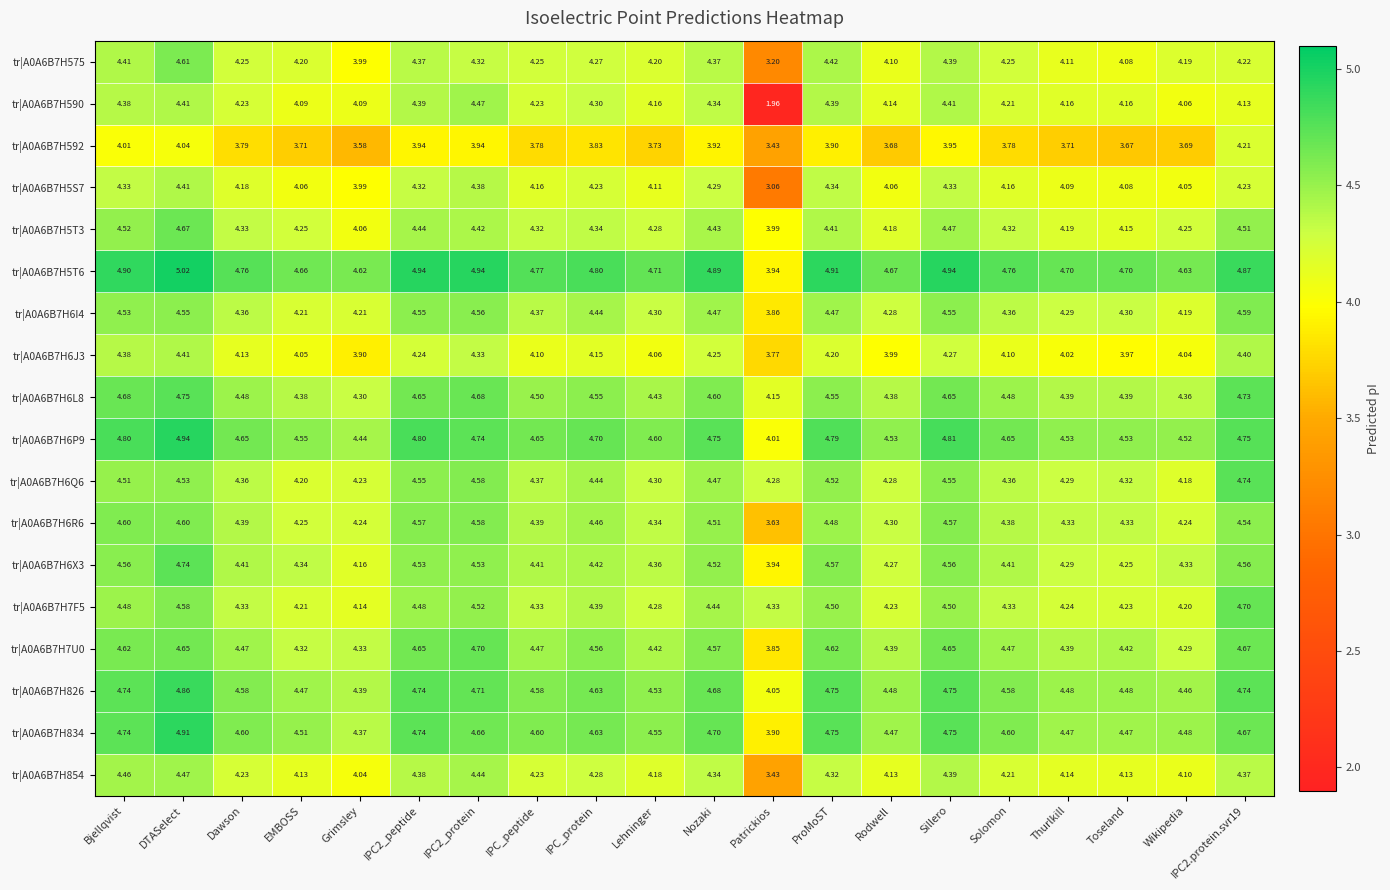

Is the value of tr|A0A6B7H6X3 at Patrickios greater than the value of tr|A0A6B7H5T3 at Nozaki?

No